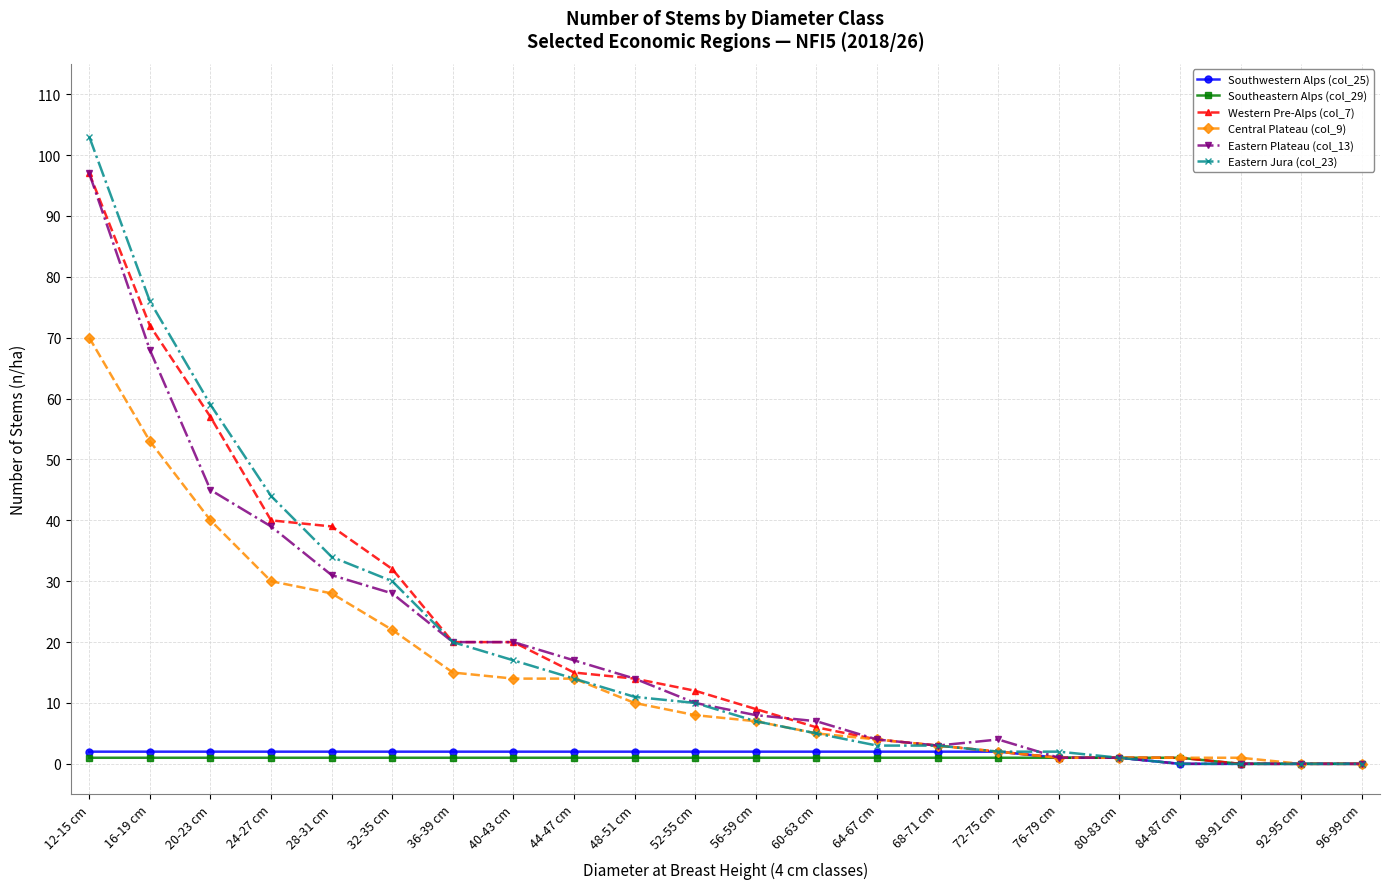

Is the value of Western Pre-Alps (col_7) at 72-75 cm greater than the value of Eastern Plateau (col_13) at 32-35 cm?

No